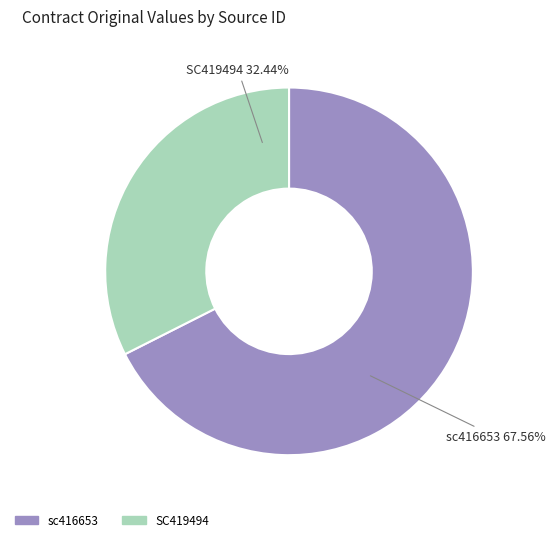

How many slices are in this pie chart?

2